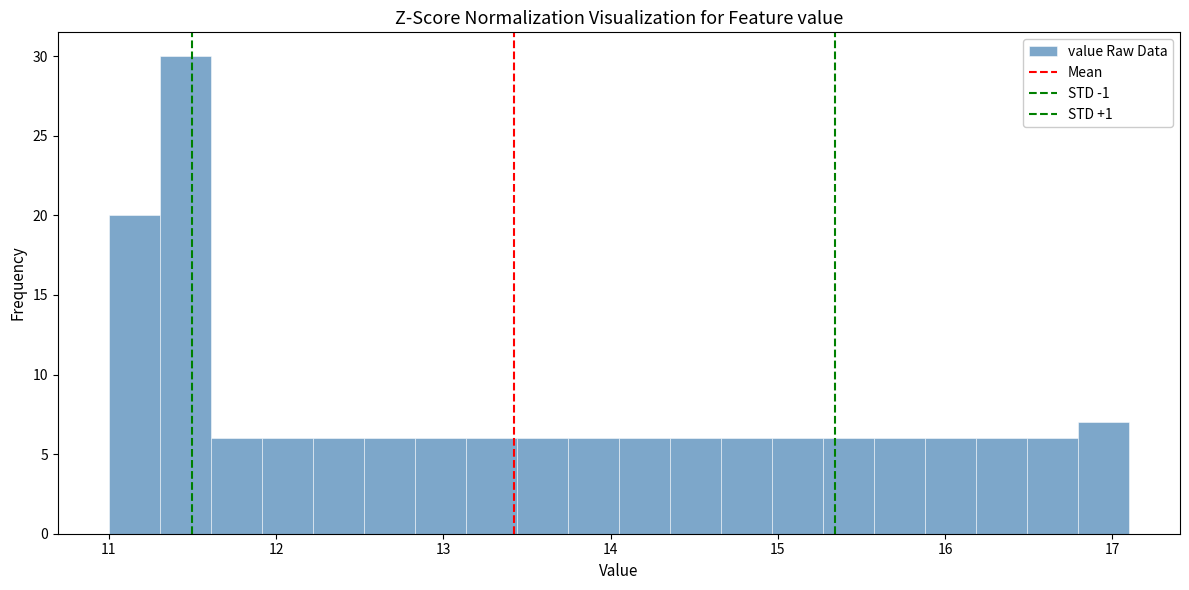

Around what value on the x-axis is the tallest bar? Give the approximate position of its centre, as read against the axis.

11.5